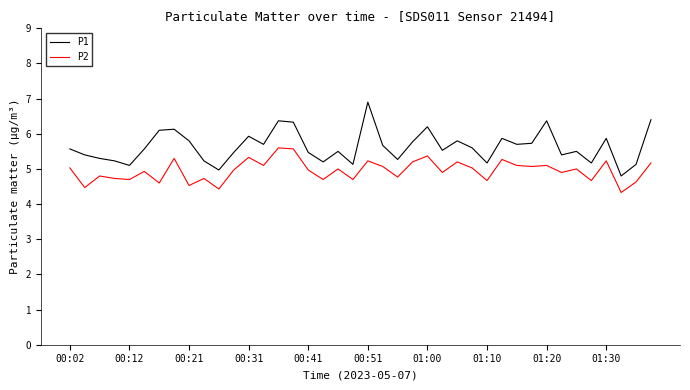

List the series in order of their overall mean, lowest first.

P2, P1